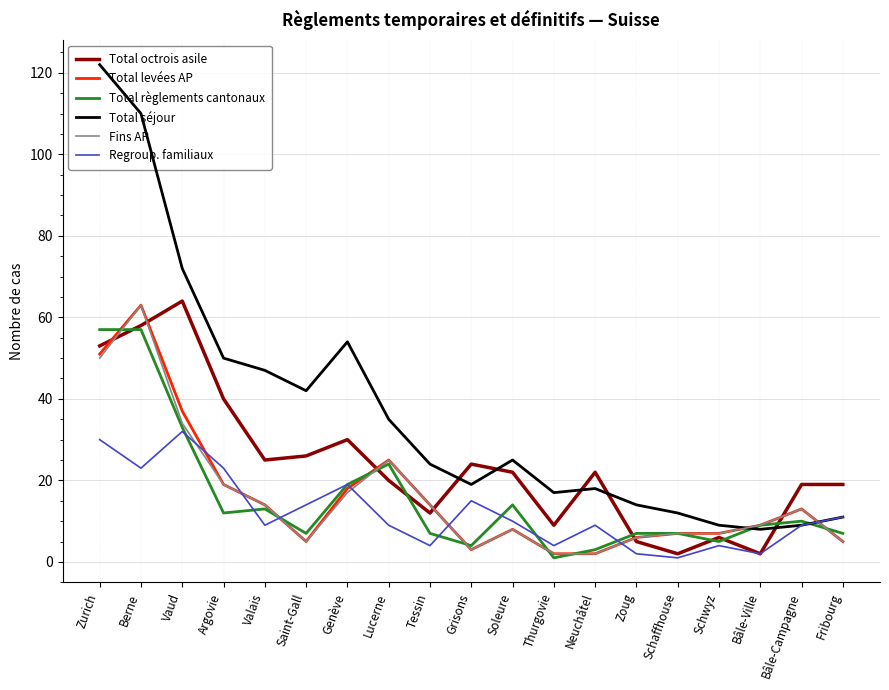

Reading right to left, extract all data points from this chart.

Total octrois asile: 19	19	2	6	2	5	22	9	22	24	12	20	30	26	25	40	64	58	53
Total levées AP: 5	13	9	7	7	6	2	2	8	3	14	25	18	5	14	19	37	63	51
Total règlements cantonaux: 7	10	9	5	7	7	3	1	14	4	7	24	19	7	13	12	33	57	57
Total séjour: 11	9	8	9	12	14	18	17	25	19	24	35	54	42	47	50	72	110	122
Fins AP: 5	13	9	7	7	6	2	2	8	3	14	25	17	5	14	19	34	63	50
Regroup. familiaux: 11	9	2	4	1	2	9	4	10	15	4	9	19	14	9	23	32	23	30